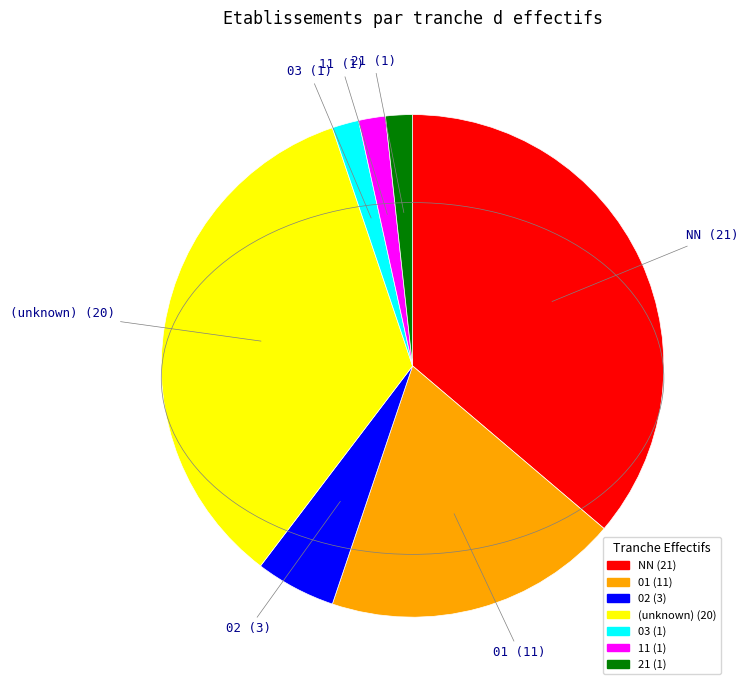

How many segments does this pie chart have?

7